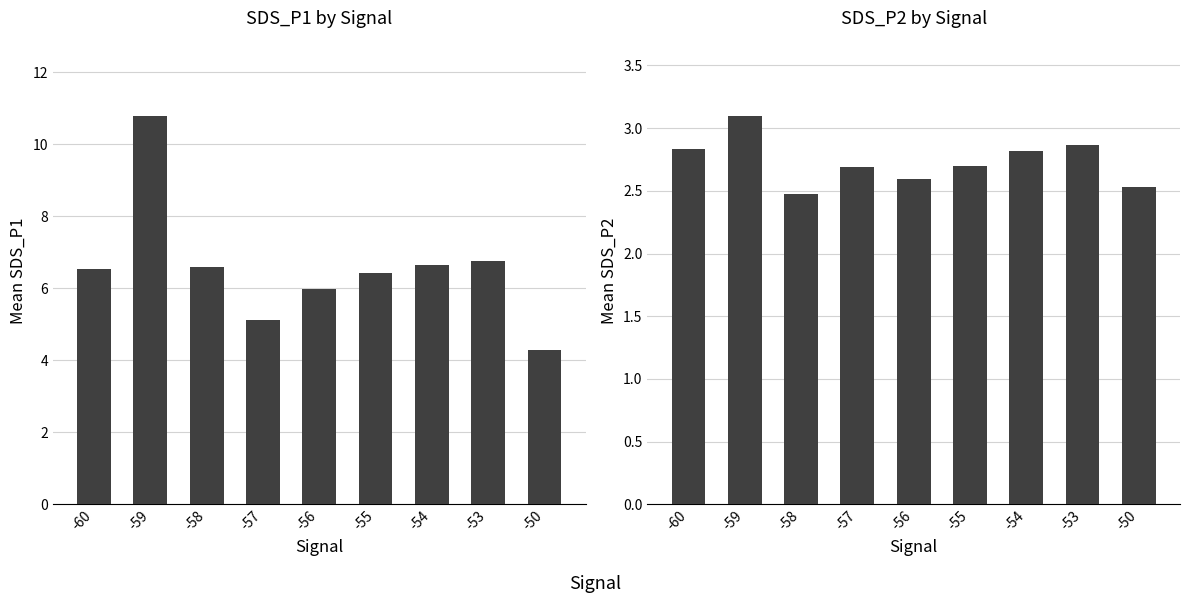

Reading left to right, list all the values displayed in this chart.

SDS_P1: 6.5	10.8	6.6	5.1	6.0	6.4	6.6	6.8	4.3
SDS_P2: 2.8	3.1	2.5	2.7	2.6	2.7	2.8	2.9	2.5